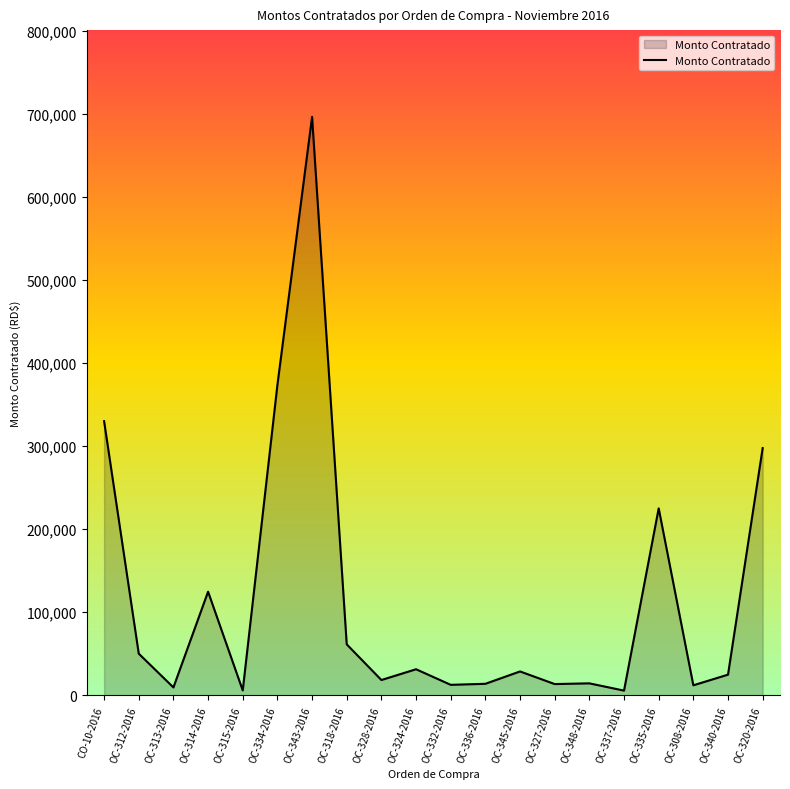

What is the minimum value shown in the chart?

5546.0